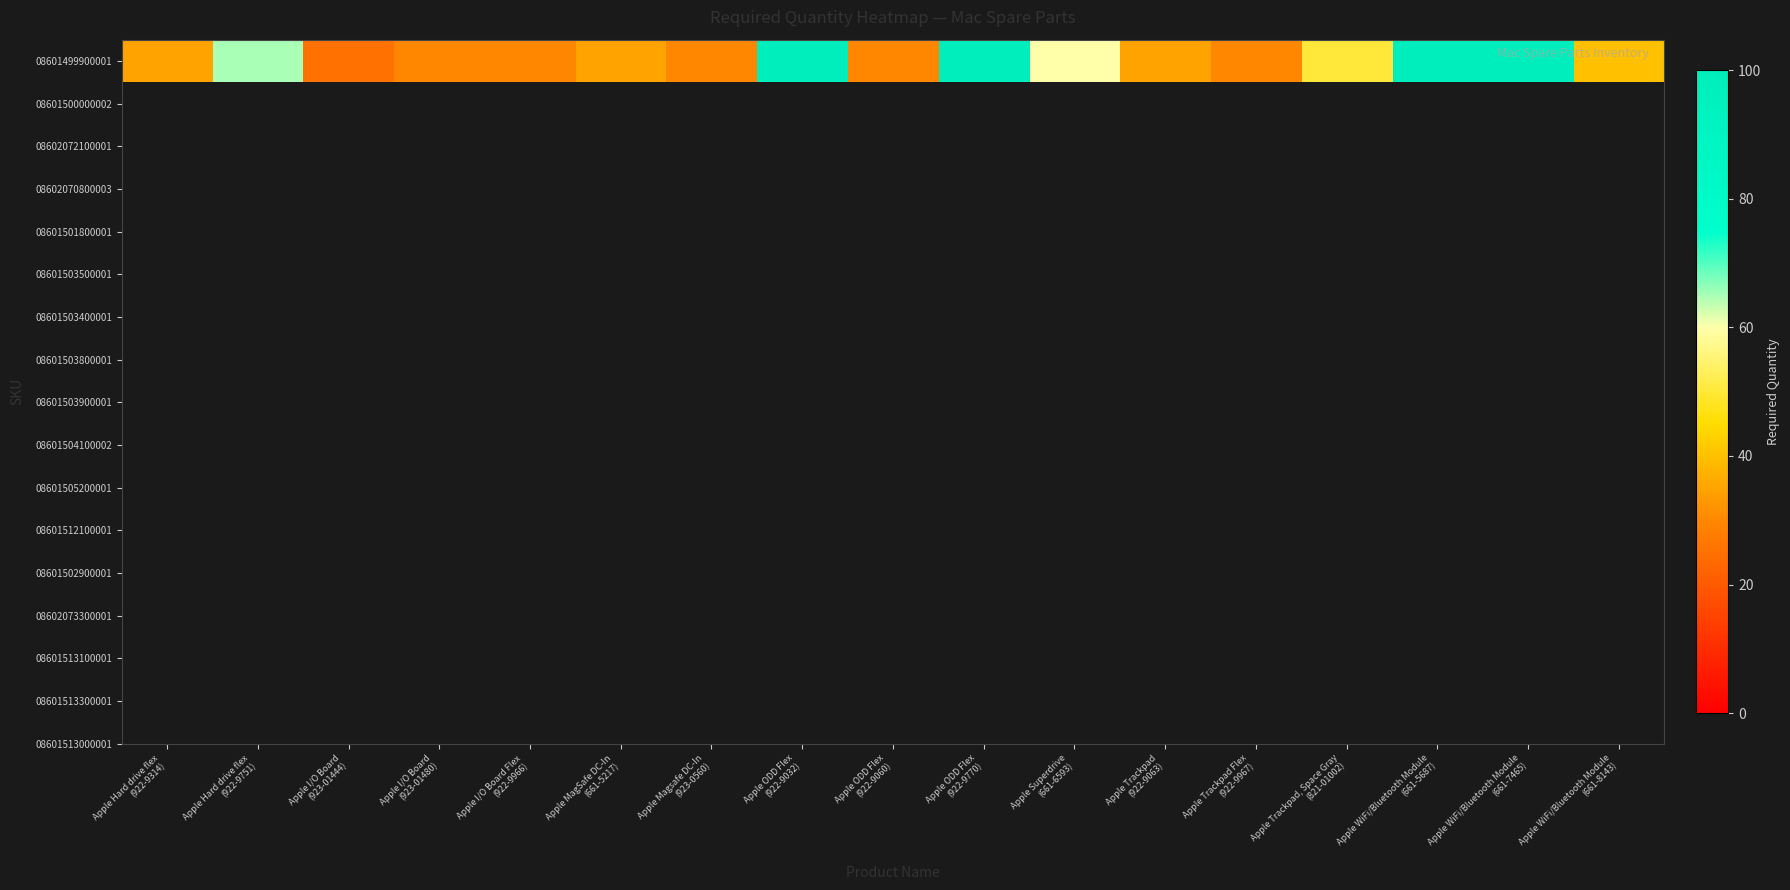

Reading left to right, what are all the values shown in this chart?

35	65	25	30	30	35	30	100	30	100	60	35	30	50	100	100	40